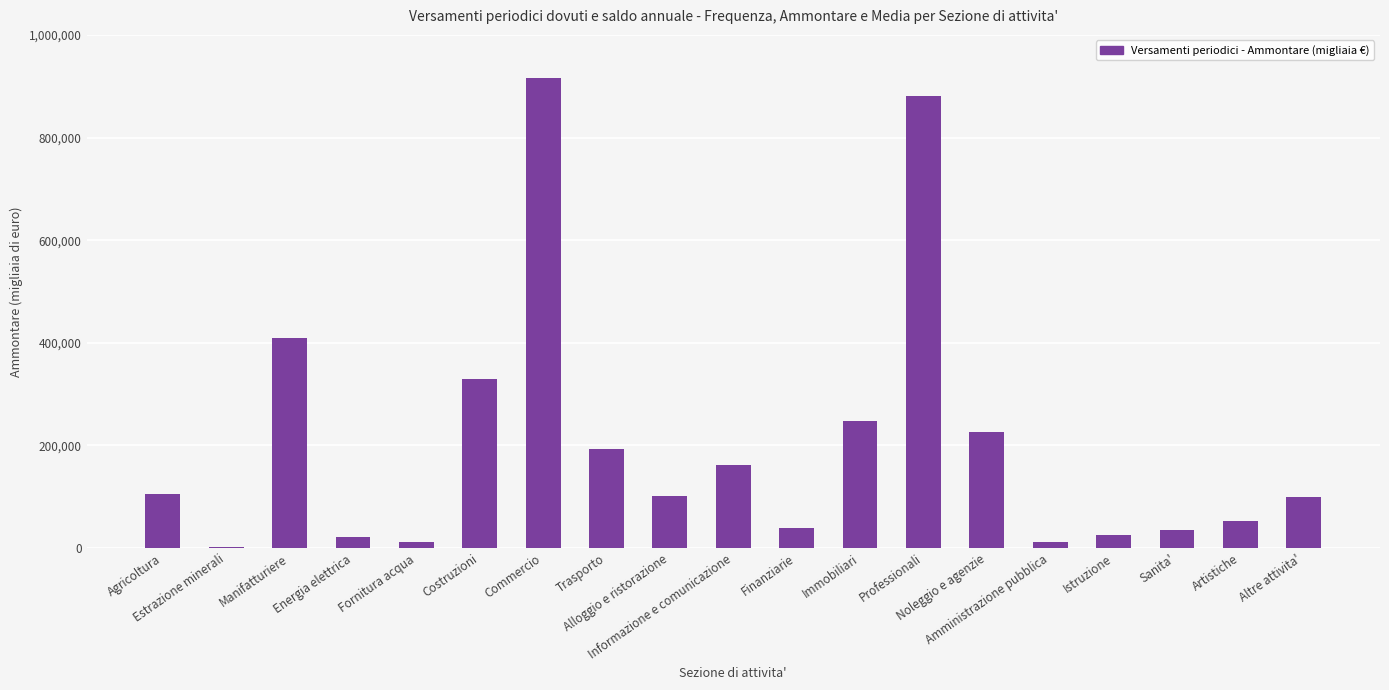

What is the ratio of the value at Istruzione to the value at Manifatturiere?

0.1